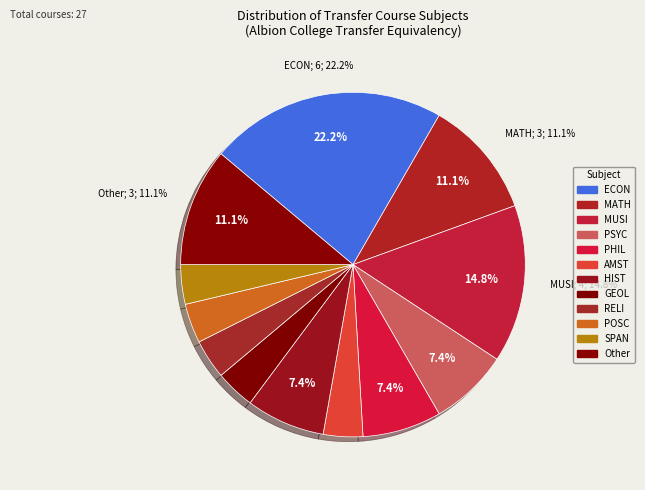

How many slices are in this pie chart?

12